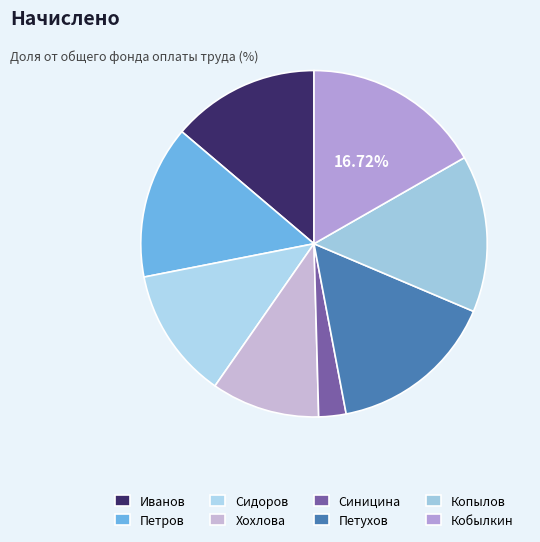

Count the number of slices in the pie.

8